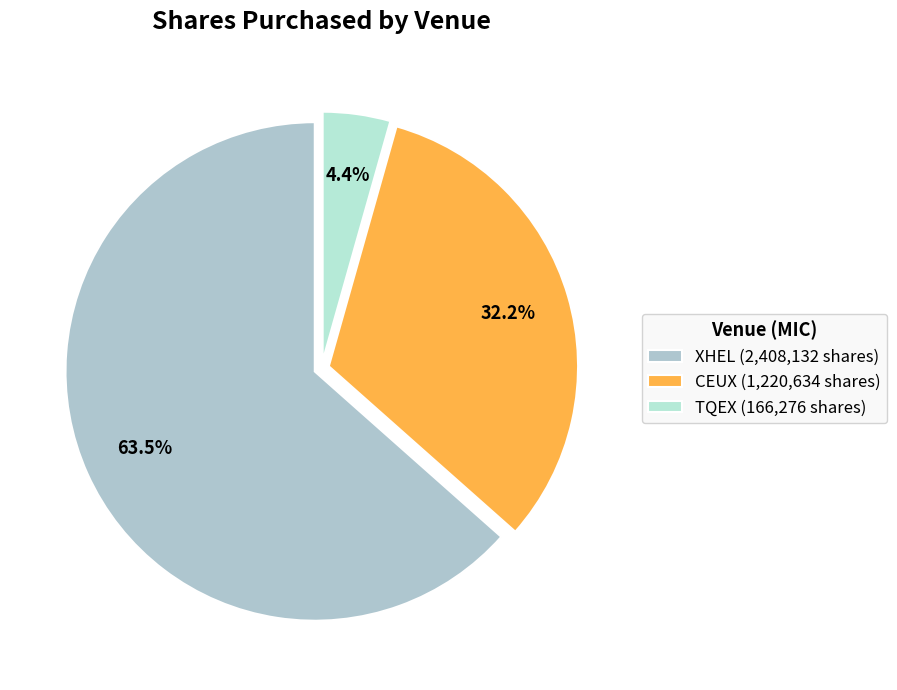

How many segments does this pie chart have?

3